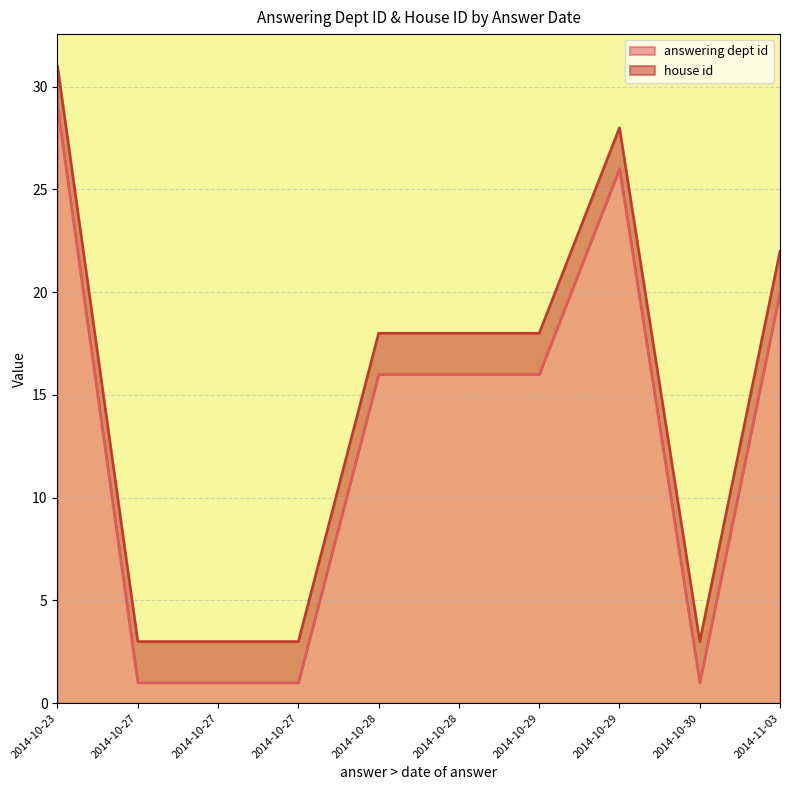

List the labels in order of answering dept id value, smallest first.

2014-10-27, 2014-10-27, 2014-10-30, 2014-10-27, 2014-10-29, 2014-10-28, 2014-10-28, 2014-11-03, 2014-10-29, 2014-10-23